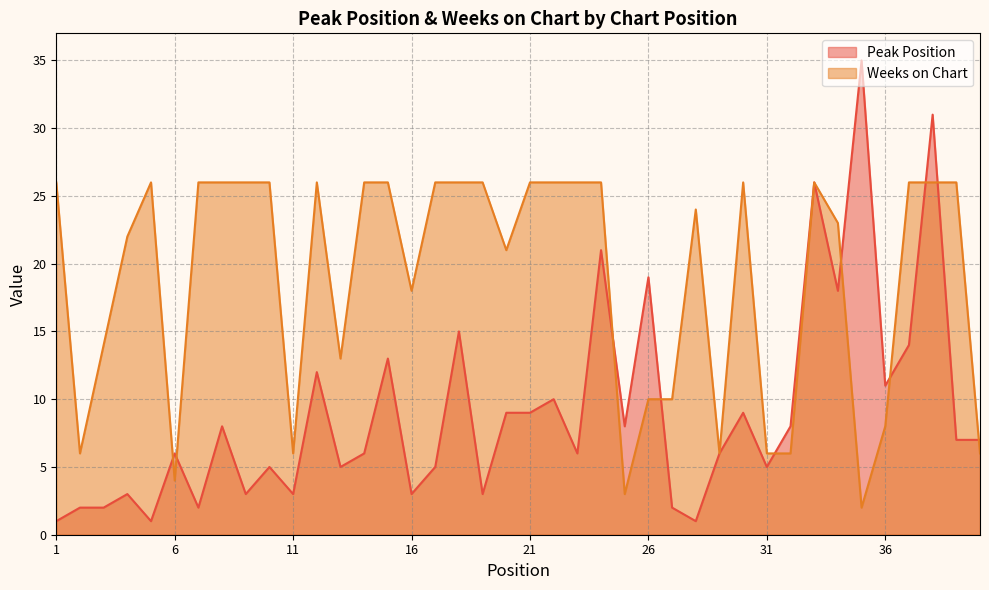

What is the minimum value for Peak Position?

1